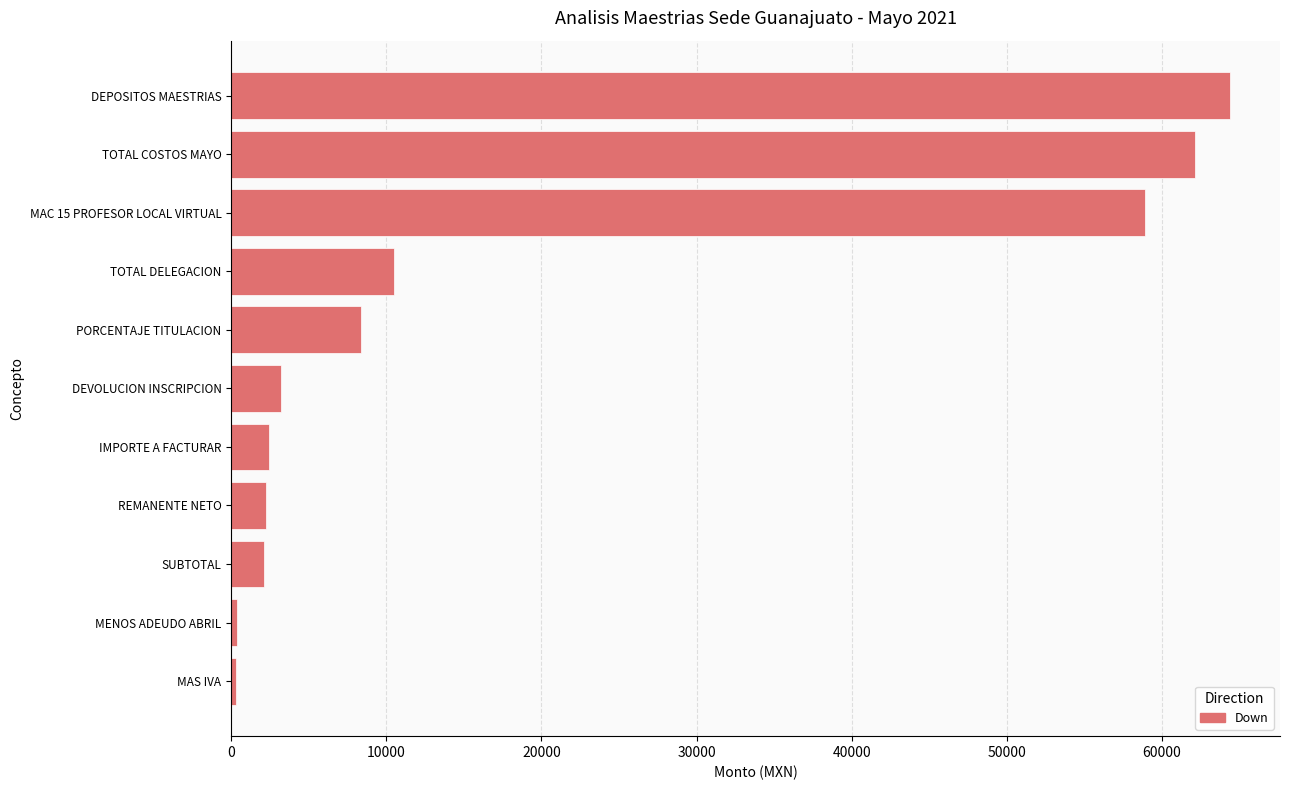

Is it true that the value at IMPORTE A FACTURAR is 2442.4?

True